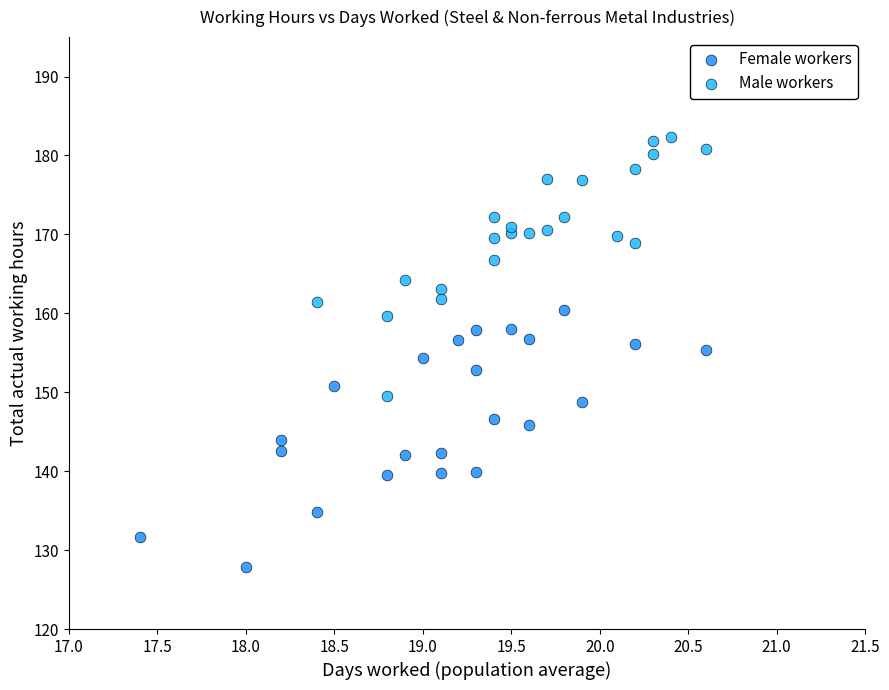

What are all the series names shown in the legend?

Female workers, Male workers